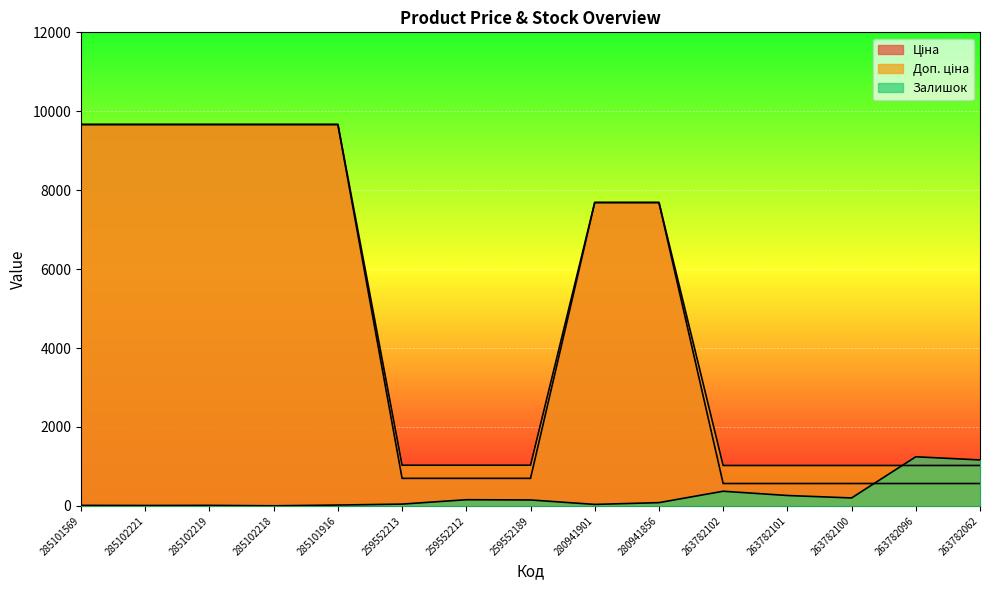

Is the value of Залишок at 263782062 greater than the value of Доп. ціна at 285102221?

No